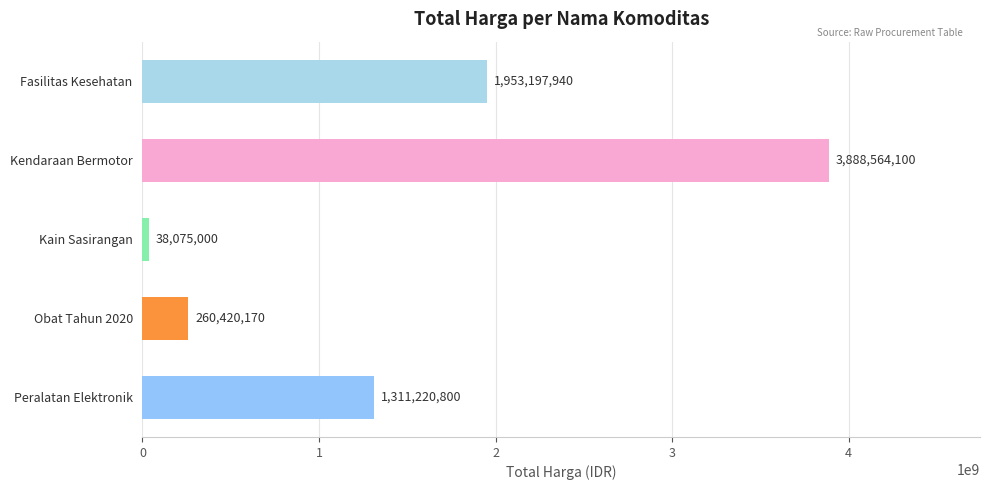

Which label corresponds to the smallest value in the chart?

Kain Sasirangan